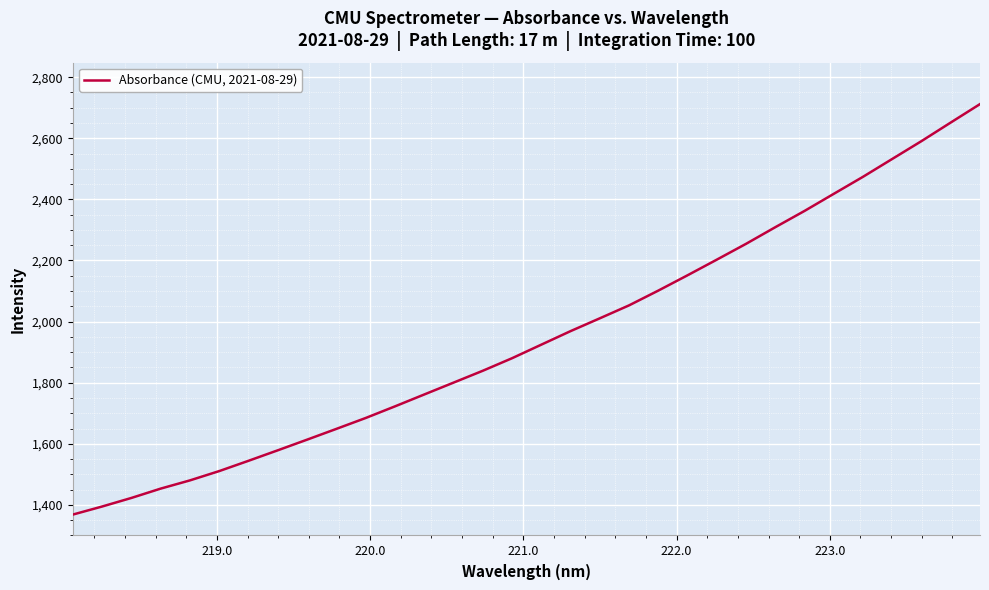

Count the number of categories in the chart.

32